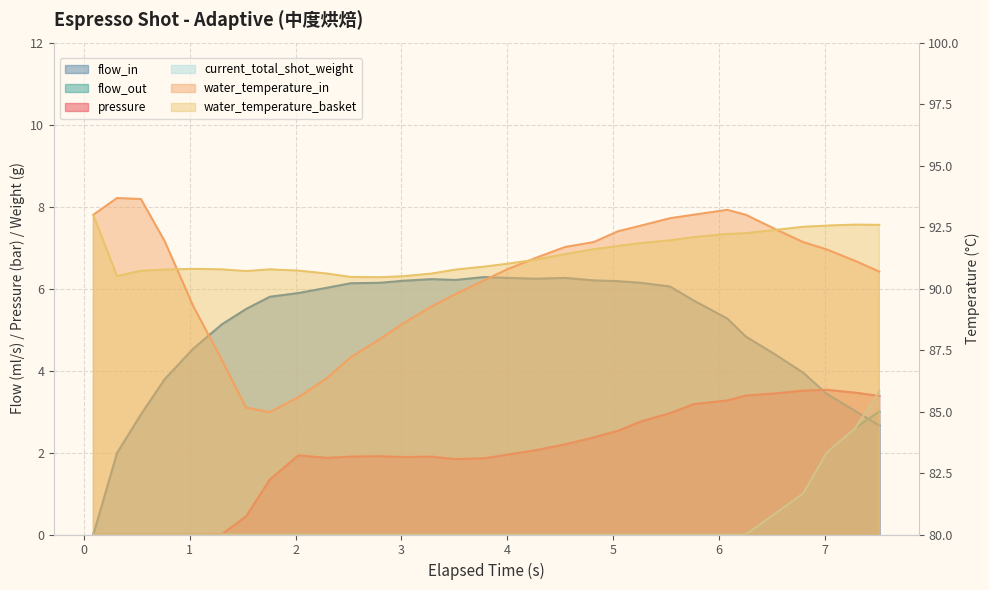

What is the sum of all water_temperature_basket values?

2833.0